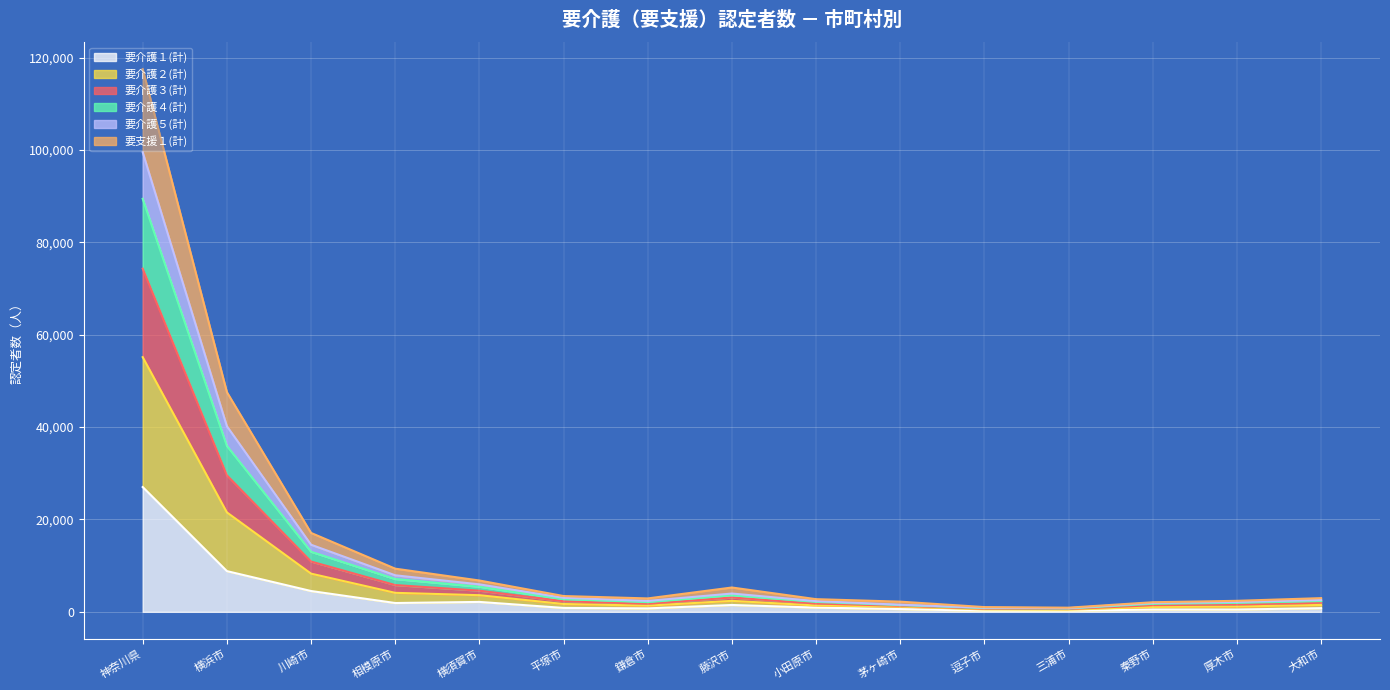

What position from the right is 川崎市?

13